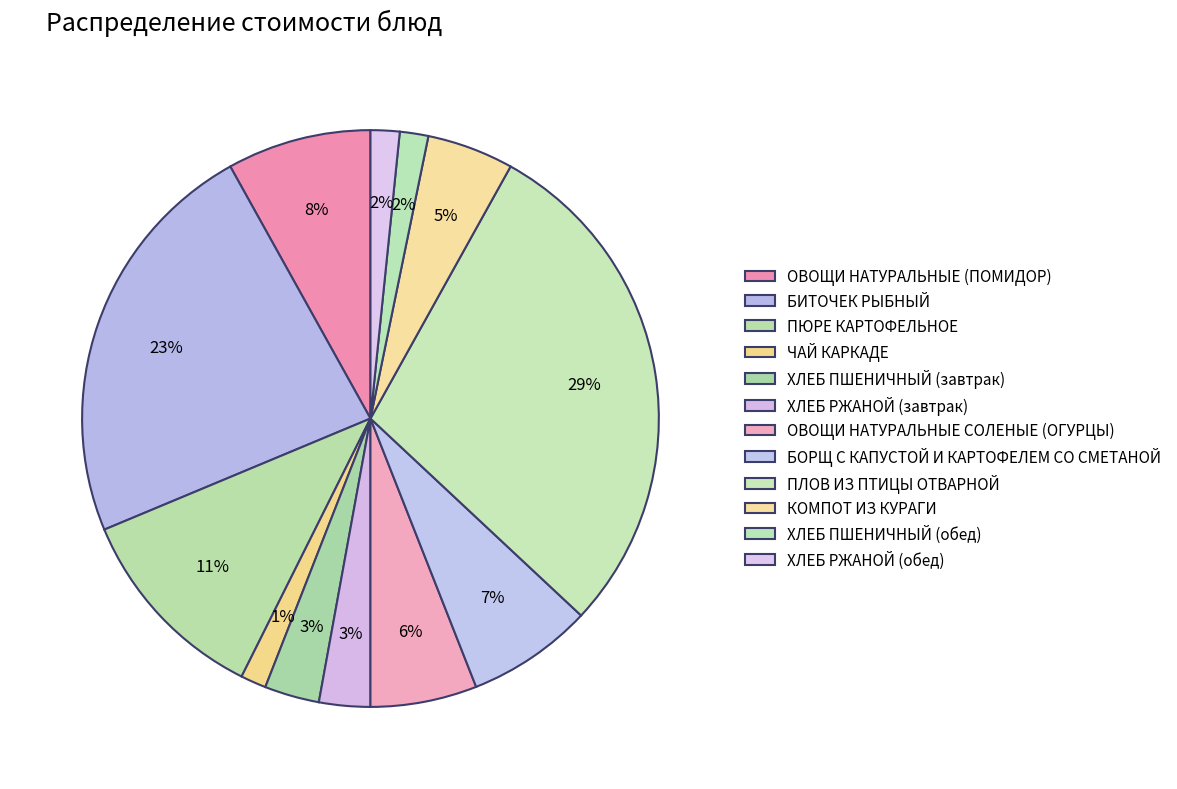

Does БИТОЧЕК РЫБНЫЙ represent more than half of the total?

No